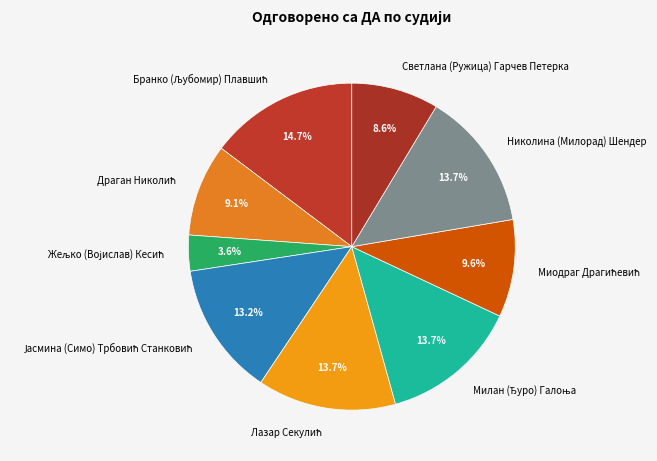

Is there any slice that represents more than half of the pie?

No